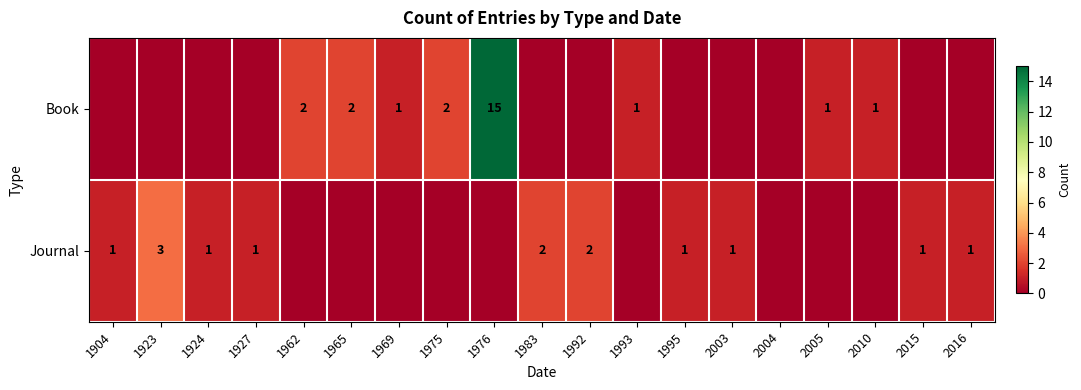

How many data points does each series have?

19